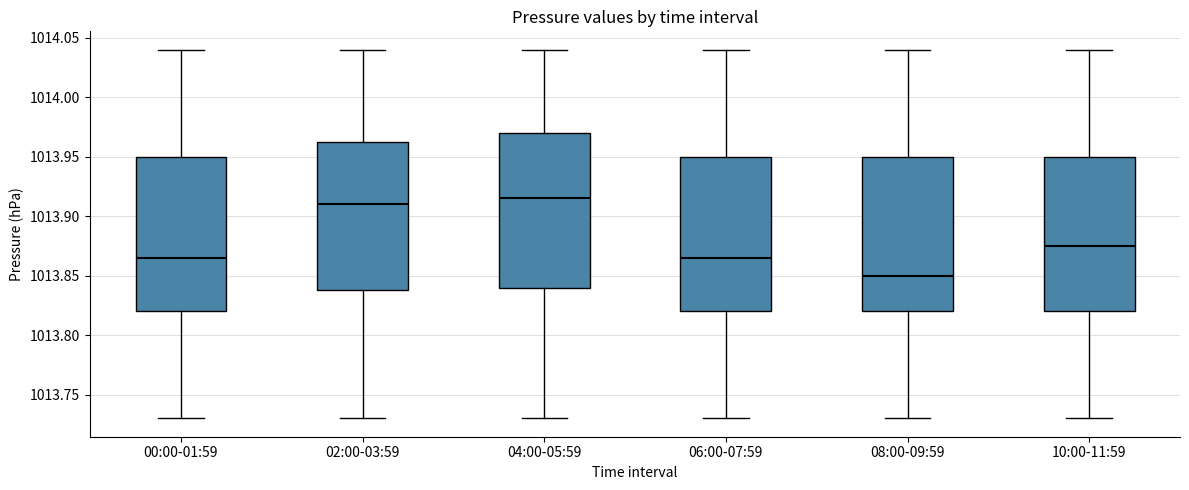

Reading left to right, read every box against the y-axis: the position of its median line, the range the box covers, and the ends of its whiskers. The values are not printed on the chart, so give them approximately, as read against the axis.

00:00-01:59: median 1013.865, box 1013.820 to 1013.950, whiskers 1013.730 to 1014.040
02:00-03:59: median 1013.910, box 1013.840 to 1013.965, whiskers 1013.730 to 1014.040
04:00-05:59: median 1013.915, box 1013.840 to 1013.970, whiskers 1013.730 to 1014.040
06:00-07:59: median 1013.865, box 1013.820 to 1013.950, whiskers 1013.730 to 1014.040
08:00-09:59: median 1013.850, box 1013.820 to 1013.950, whiskers 1013.730 to 1014.040
10:00-11:59: median 1013.875, box 1013.820 to 1013.950, whiskers 1013.730 to 1014.040